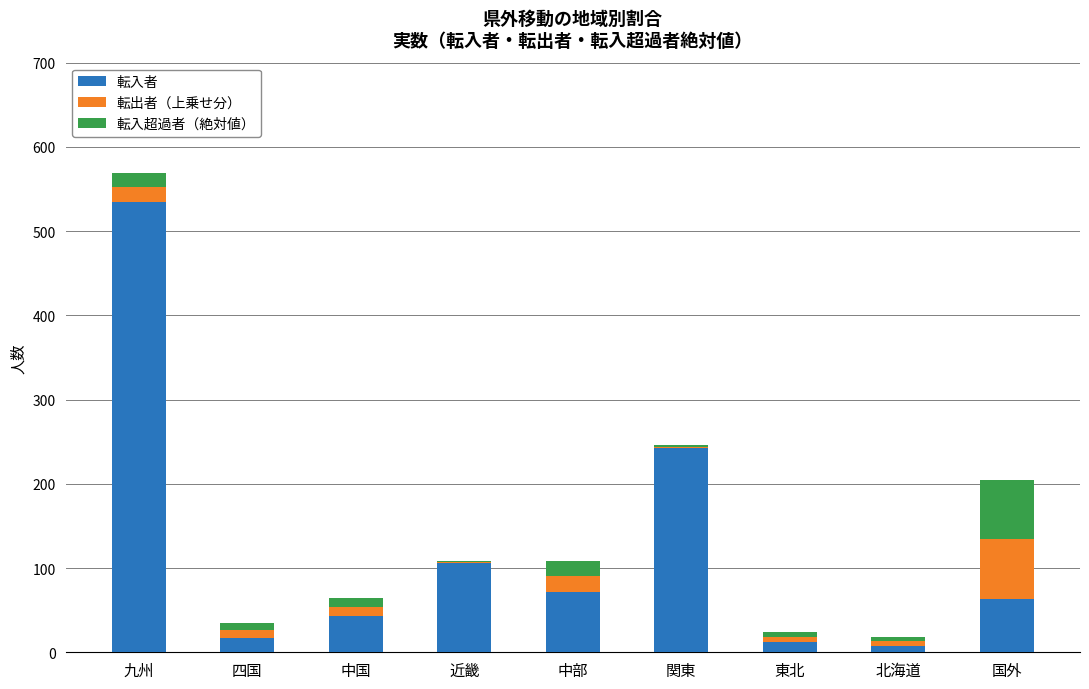

Which series has the largest total across all categories?

転入者